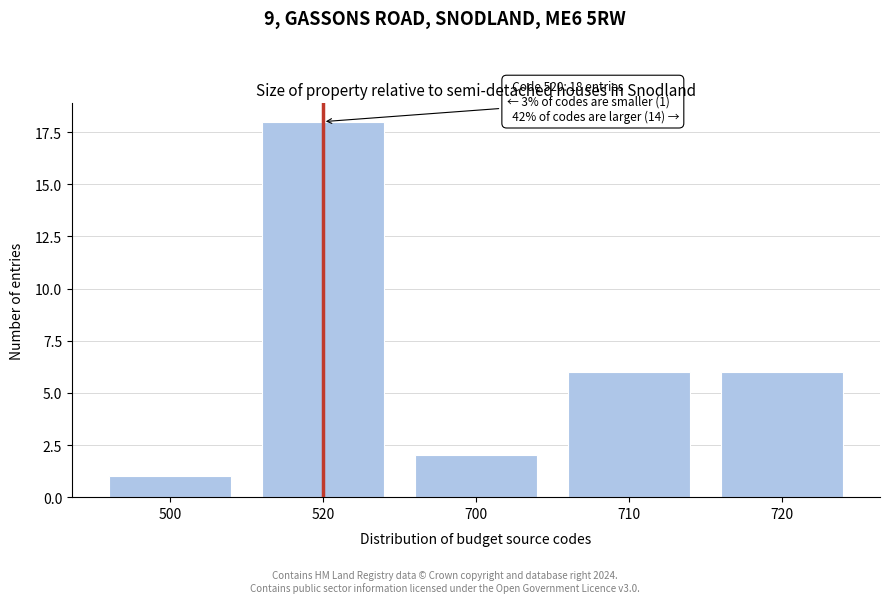

Reading right to left, extract all data points from this chart.

720=6	710=6	700=2	520=18	500=1